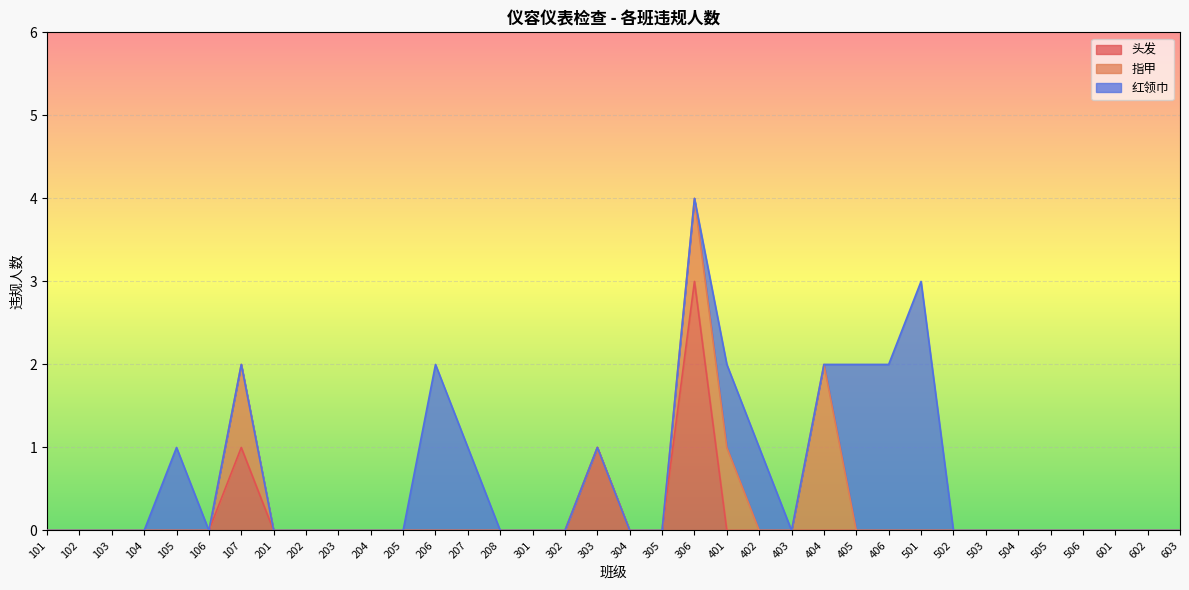

At which category does 红领巾 reach its first local peak?

105